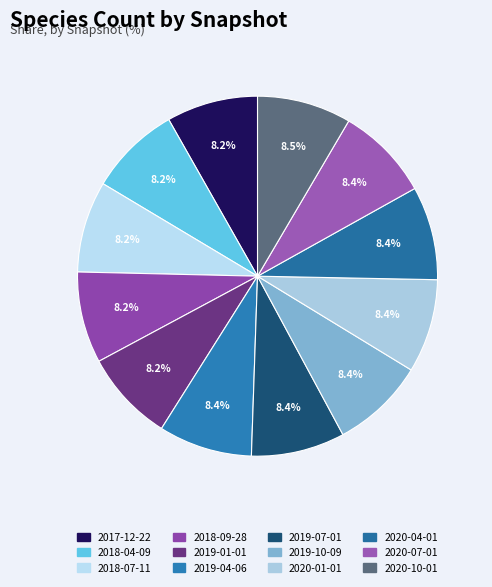

Which has a higher value, 2019-01-01 or 2020-07-01?

2020-07-01